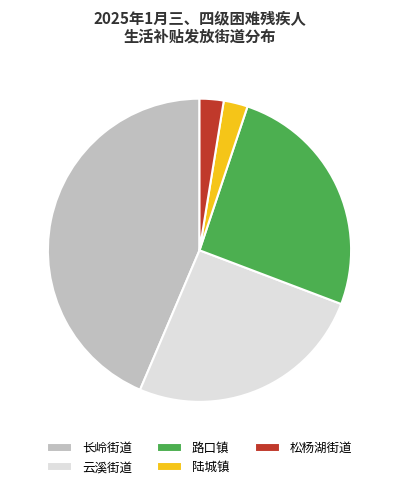

What is the largest slice in the pie chart?

长岭街道